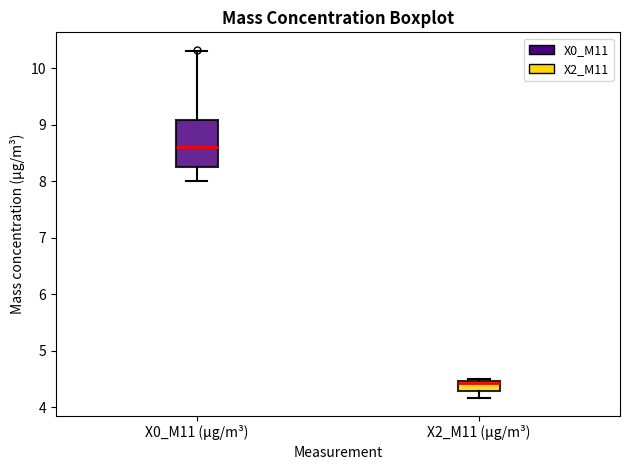

Reading left to right, read every box against the y-axis: the position of its median line, the range the box covers, and the ends of its whiskers. The values are not printed on the chart, so give them approximately, as read against the axis.

X0_M11 (μg/m³): median 8.6, box 8.3 to 9.1, whiskers 8.0 to 10.3
X2_M11 (μg/m³): median 4.4, box 4.3 to 4.5, whiskers 4.2 to 4.5 (just above the box's upper edge)